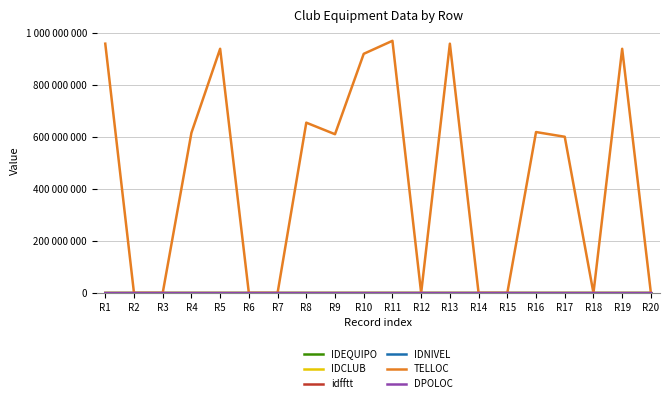

Which has a higher value, R10 or R13?

R10